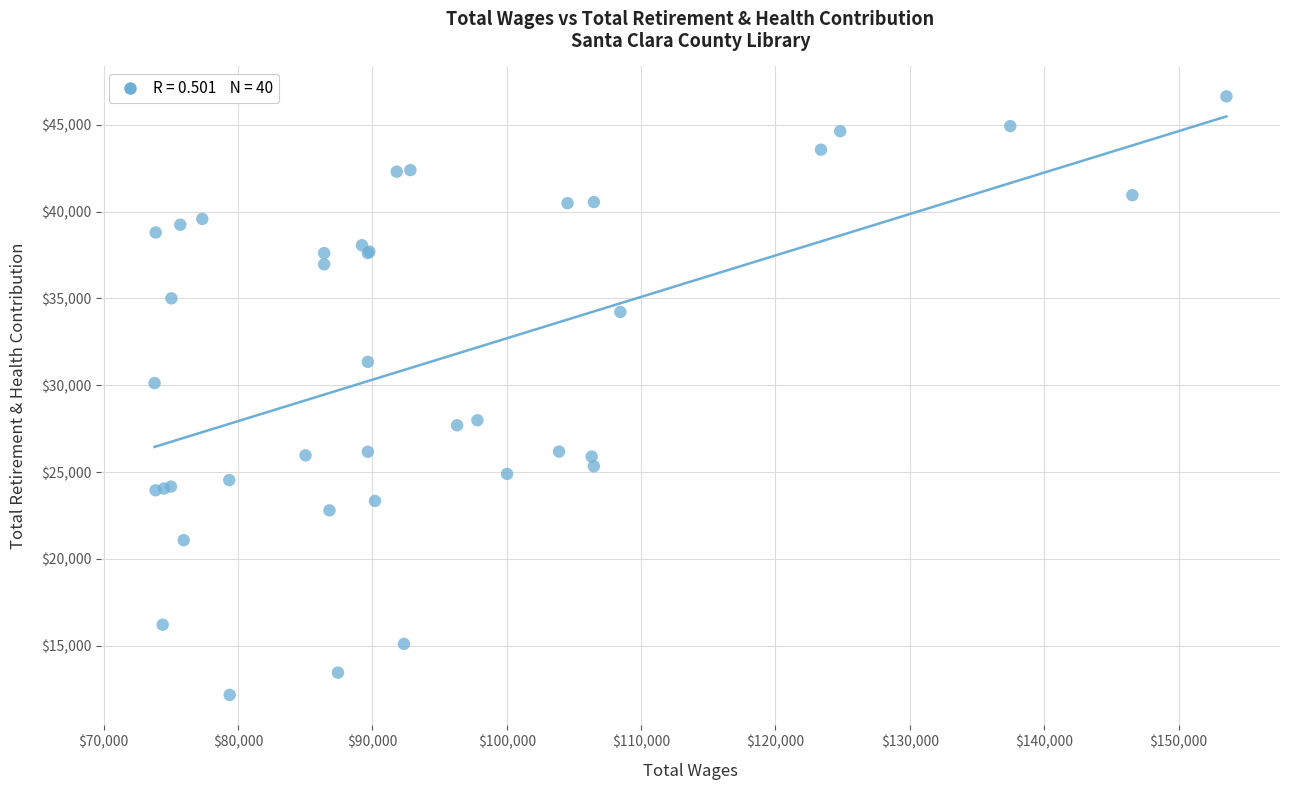

What Y value in the scatter plot is closest to 29401?

30124.2